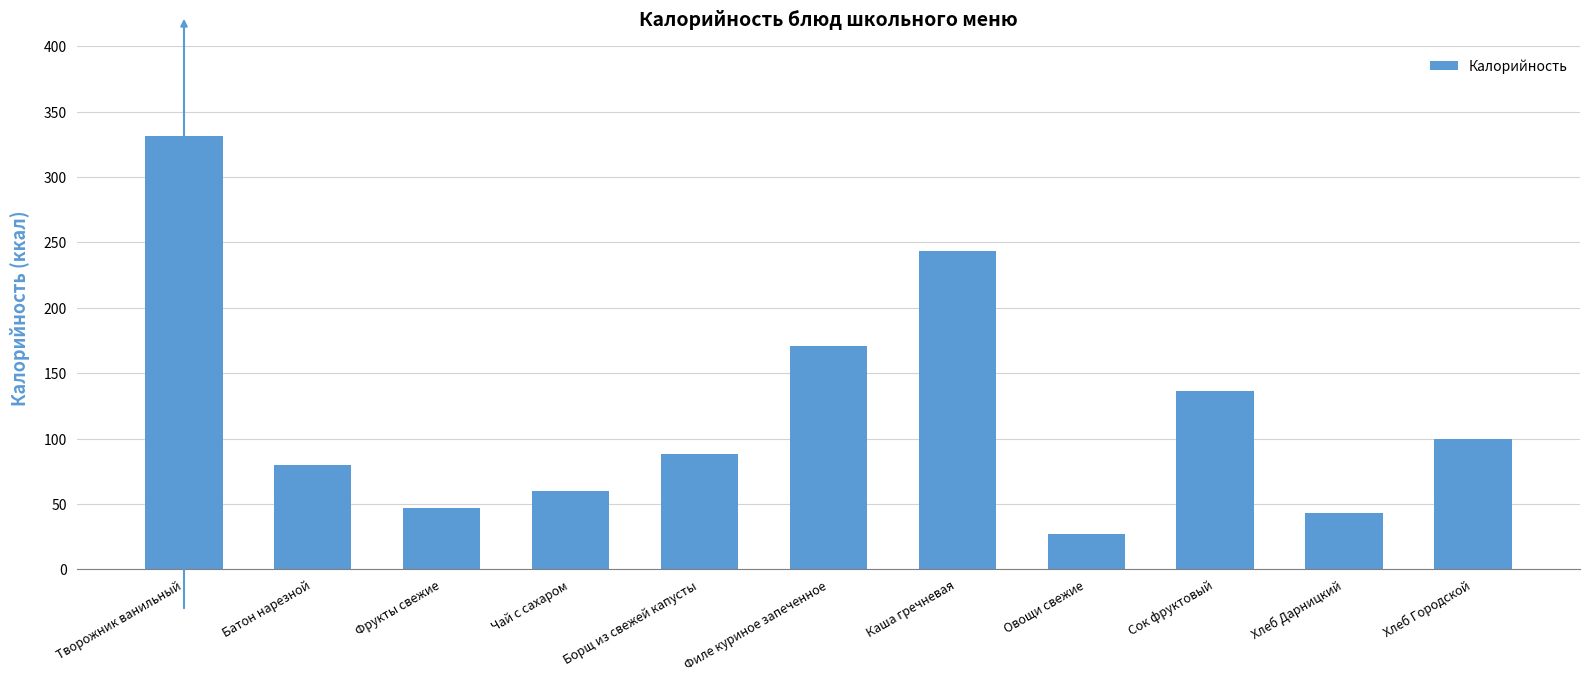

Are the bars horizontal?

No